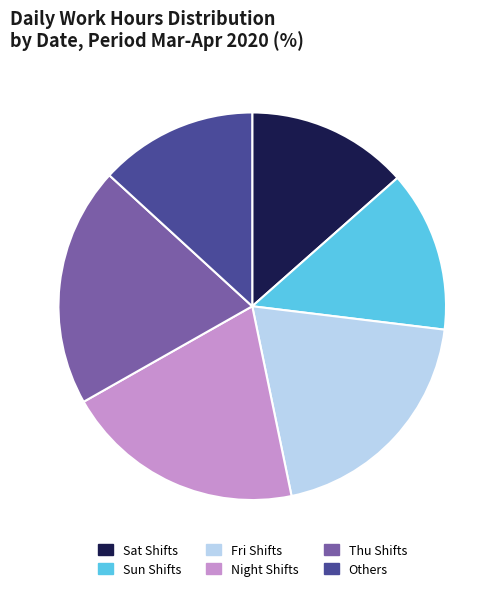

Count the number of slices in the pie.

6